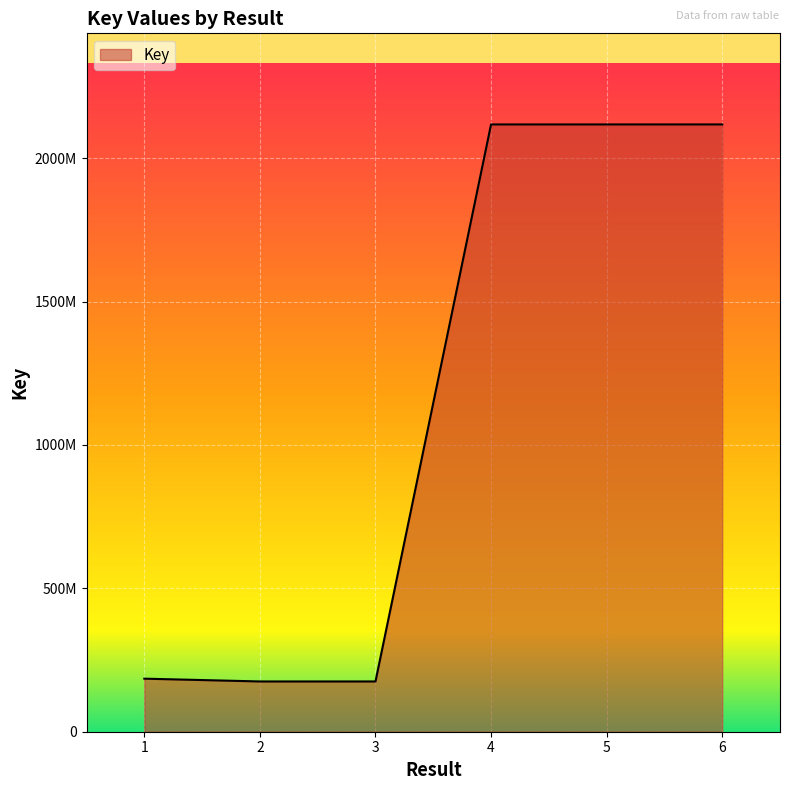

True or false: the data shows 59159754 at 2.

False